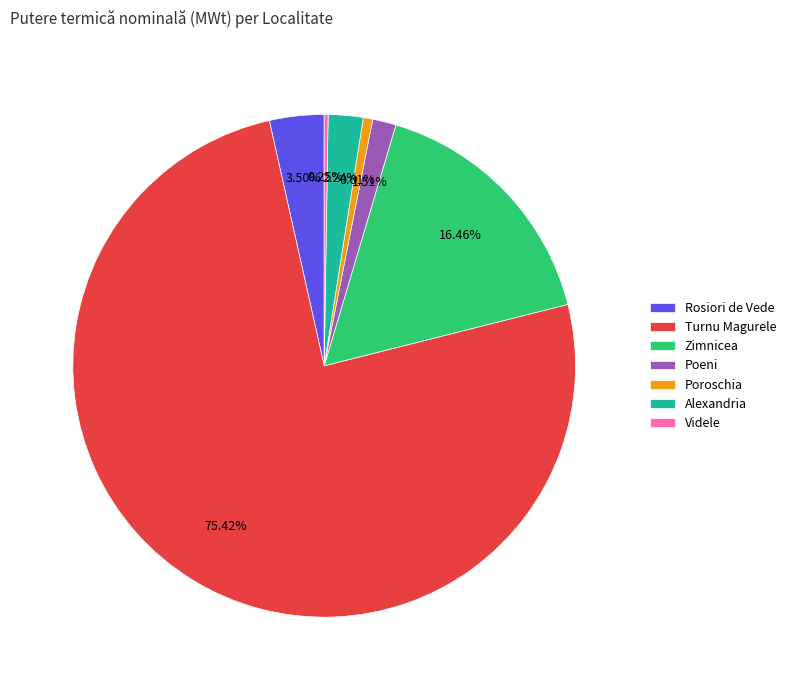

Is the sum of Poeni and Zimnicea greater than half?

No